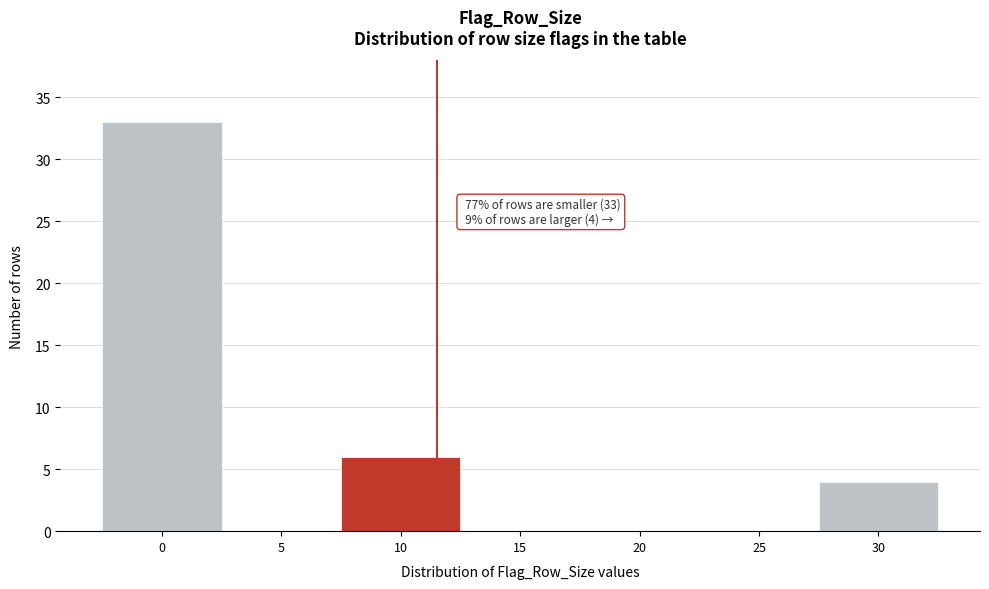

Reading right to left, list all the values displayed in this chart.

30=4	25=0	20=0	15=0	10=6	5=0	0=33